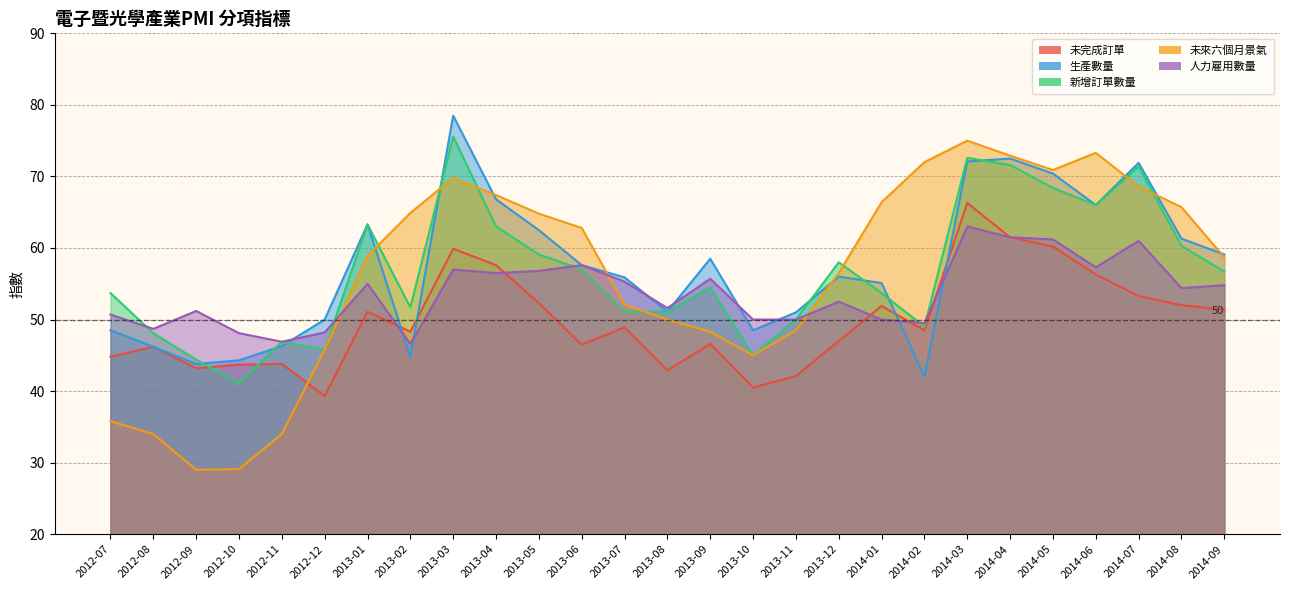

What position from the left is 2013-02?

8